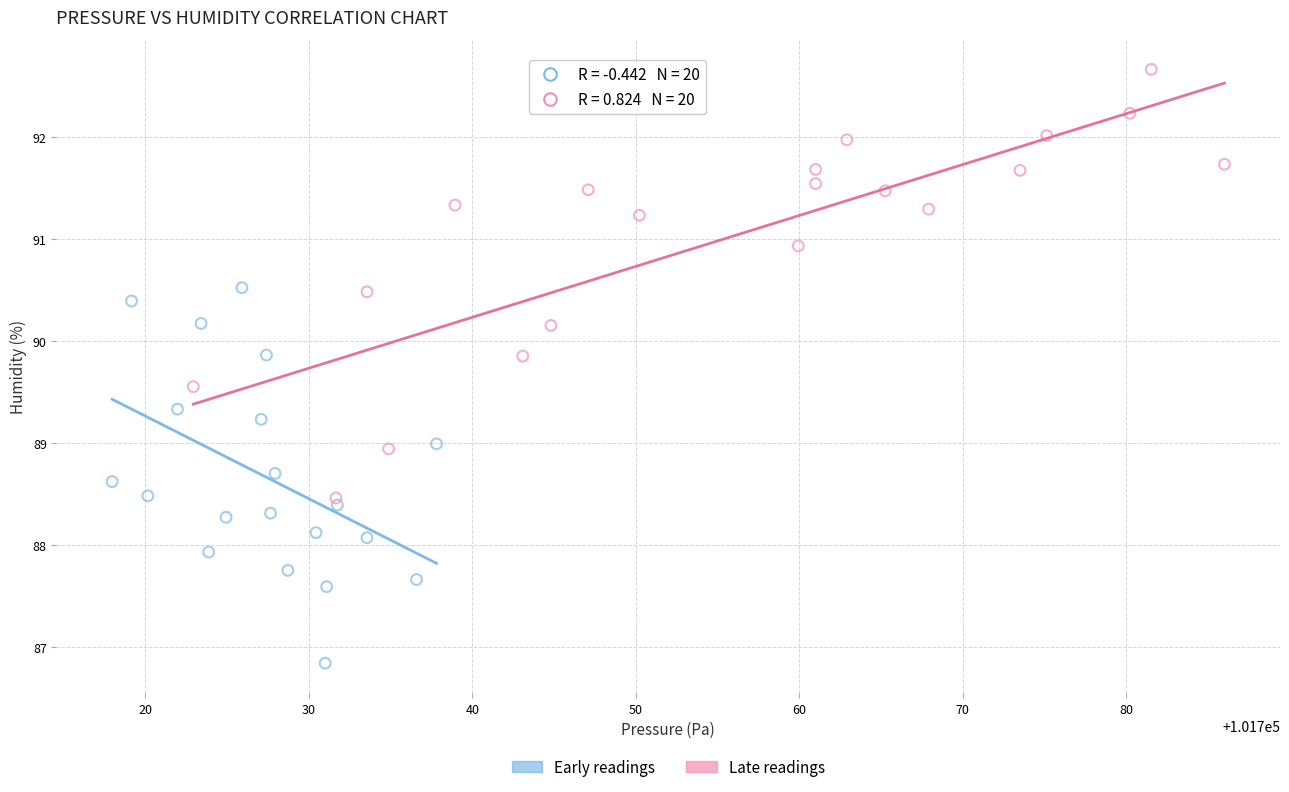

Which series has the widest spread of Y values?

Late readings